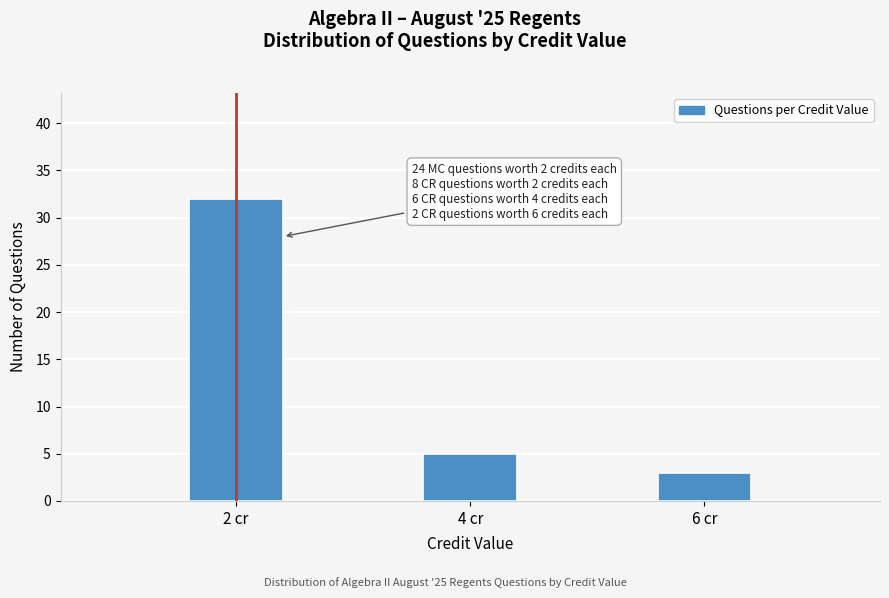

Reading left to right, list all the values displayed in this chart.

2 cr=32	4 cr=5	6 cr=3